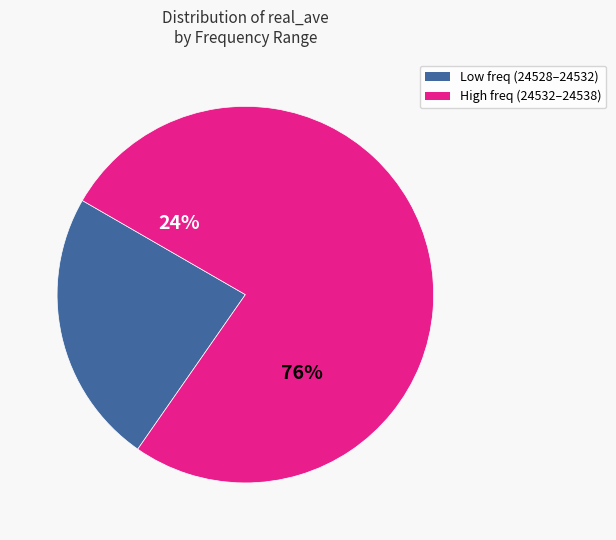

Combined, do 24530.5 and 24529.5 account for over 50%?

No